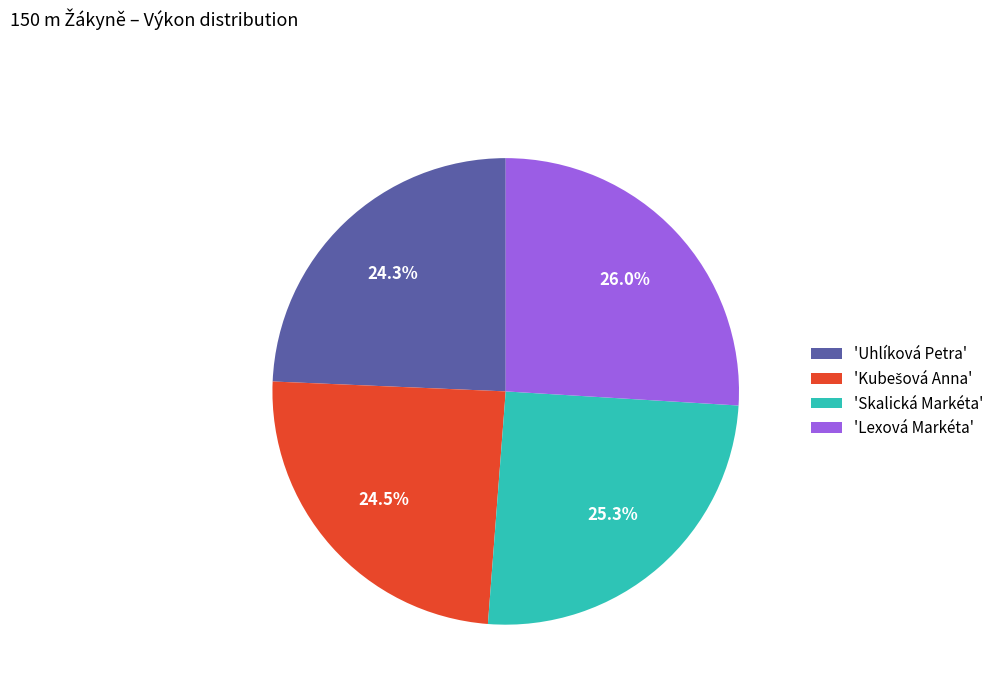

Between 'Lexová Markéta' and 'Uhlíková Petra', which is larger?

'Lexová Markéta'